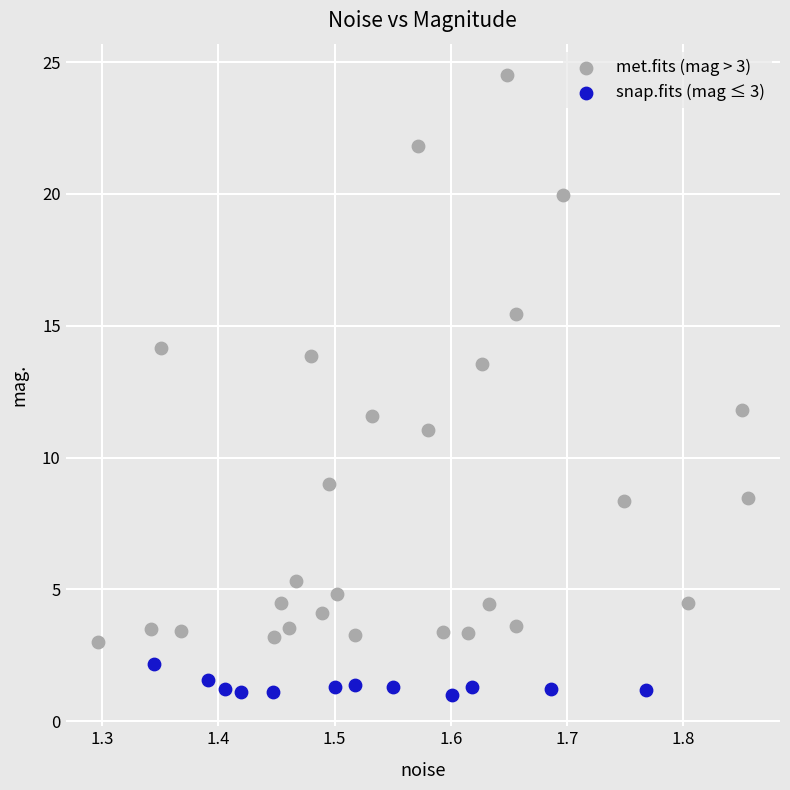

Which series reaches the minimum Y coordinate?

snap.fits (mag ≤ 3)